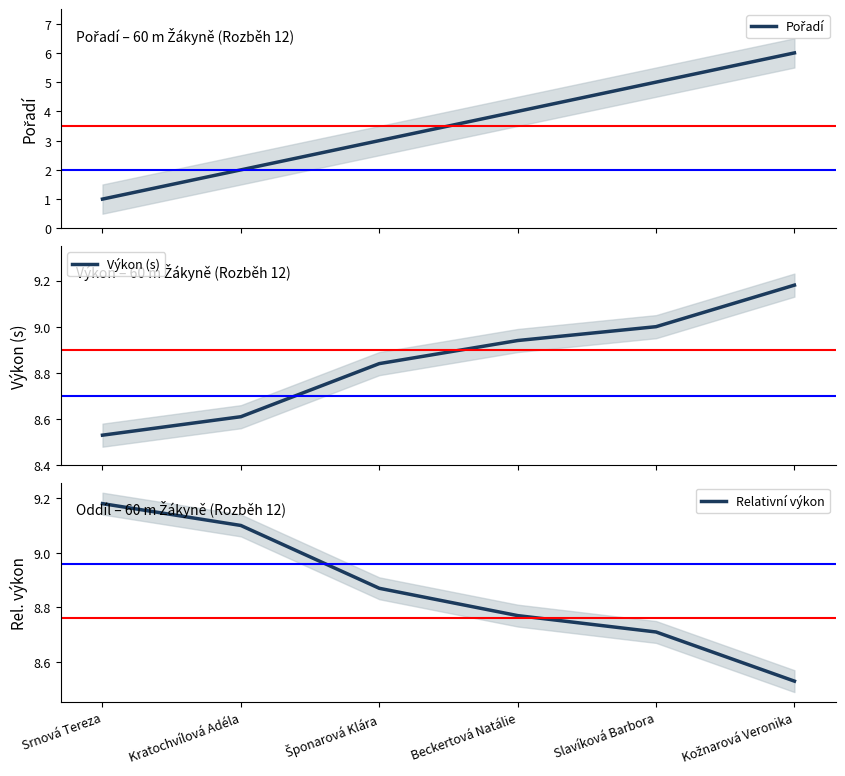

Reading left to right, list all the values displayed in this chart.

Pořadí: Srnová Tereza=1.0	Kratochvílová Adéla=2.0	Šponarová Klára=3.0	Beckertová Natálie=4.0	Slavíková Barbora=5.0	Kožnarová Veronika=6.0
Výkon (s): Srnová Tereza=8.5	Kratochvílová Adéla=8.6	Šponarová Klára=8.8	Beckertová Natálie=8.9	Slavíková Barbora=9.0	Kožnarová Veronika=9.2
Relativní výkon: Srnová Tereza=9.2	Kratochvílová Adéla=9.1	Šponarová Klára=8.9	Beckertová Natálie=8.8	Slavíková Barbora=8.7	Kožnarová Veronika=8.5